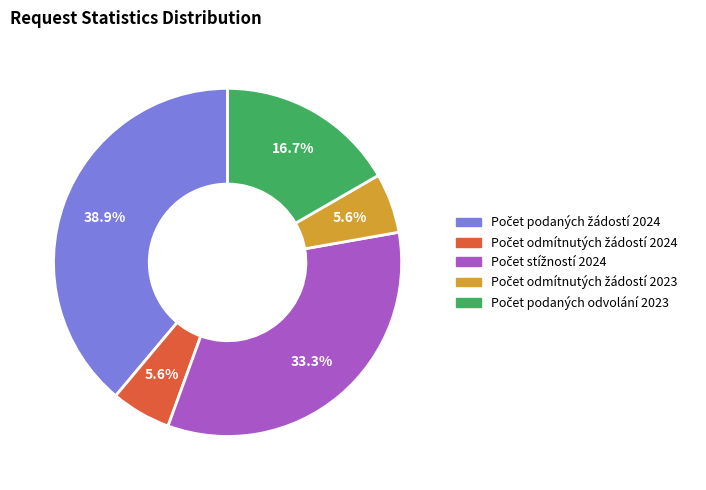

Is there any slice that represents more than half of the pie?

No